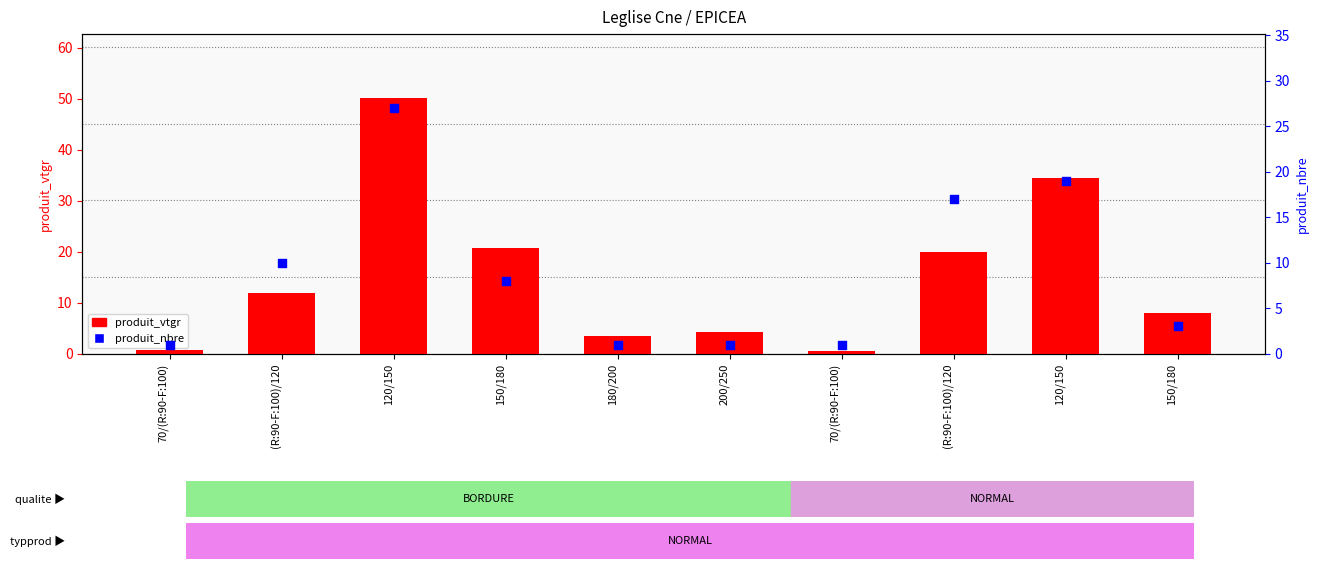

Which series reaches the maximum Y coordinate?

produit_vtgr